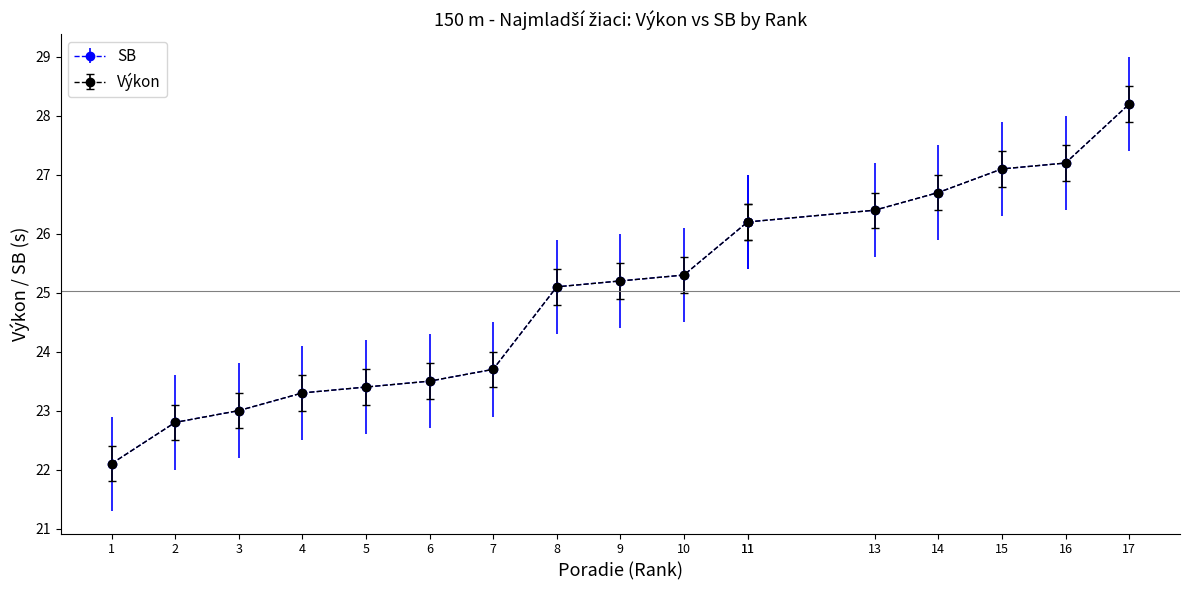

What is the difference between the second highest and second lowest values in the SB series?

4.4